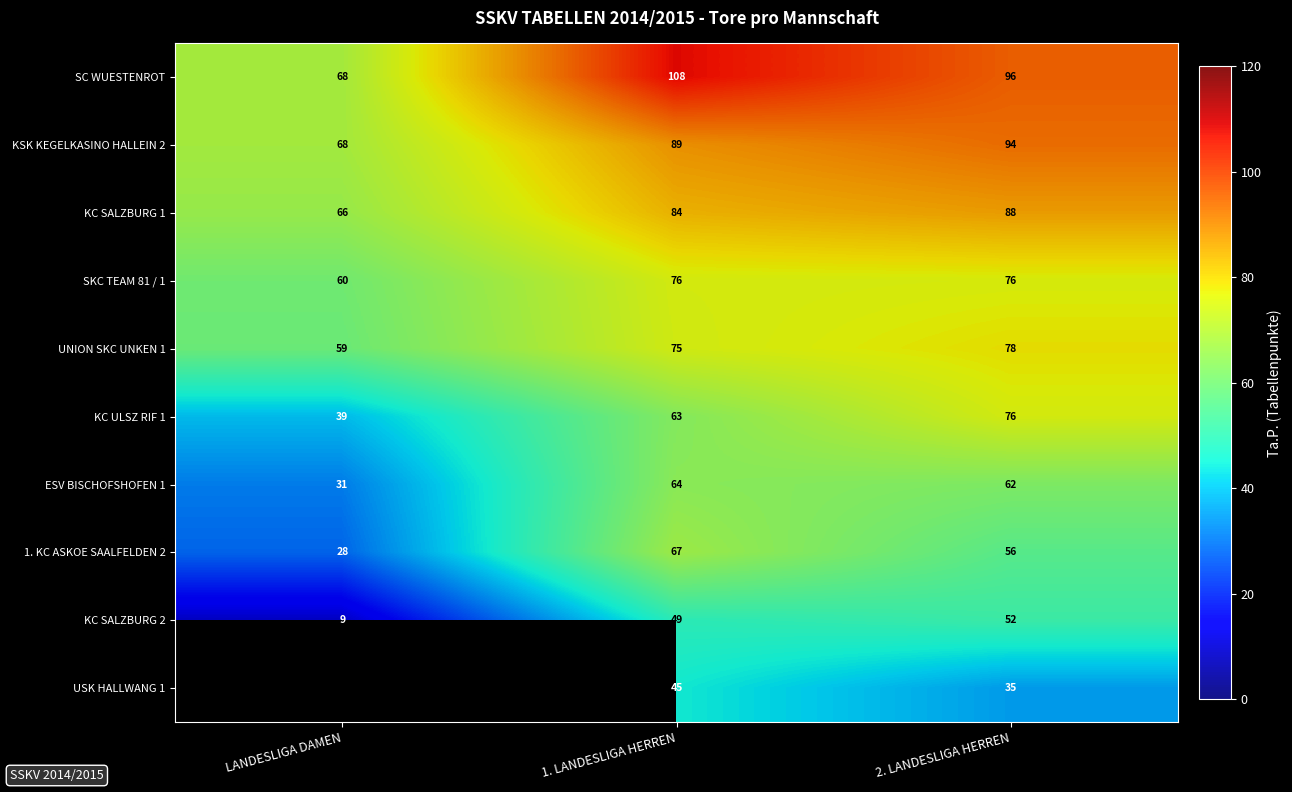

Which label corresponds to the largest value in the chart?

1. LANDESLIGA HERREN